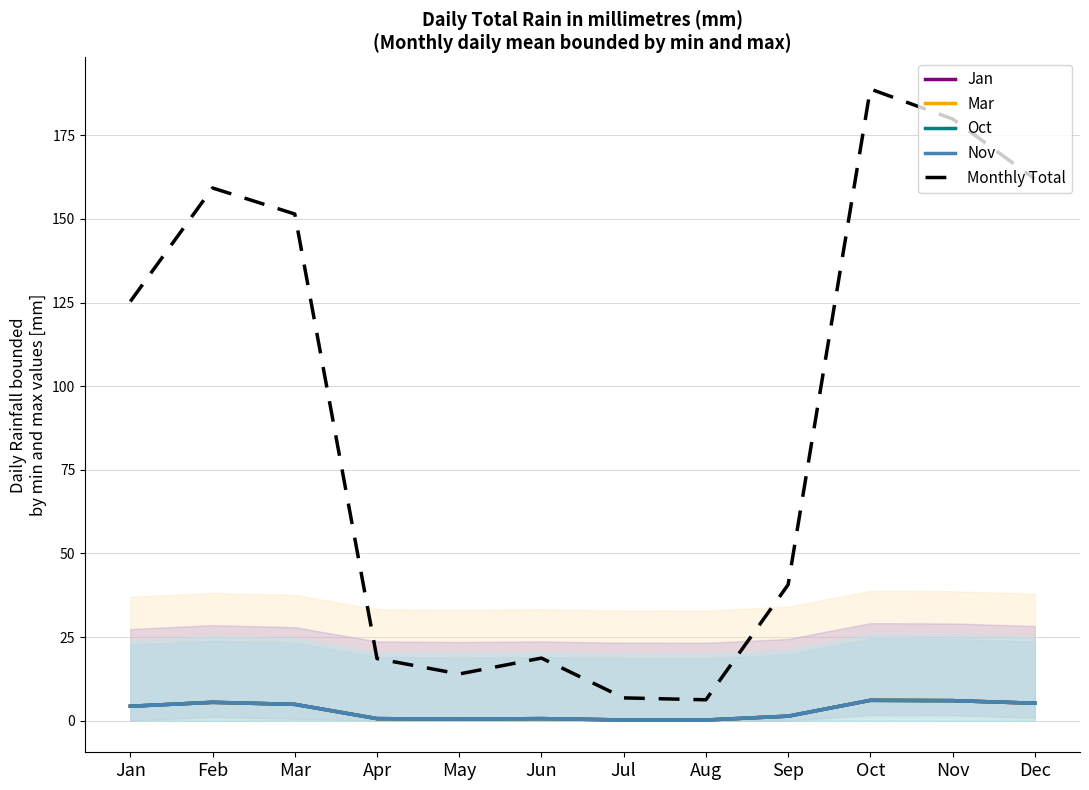

The Oct series shows 3.2 at Mar. True or false?

False